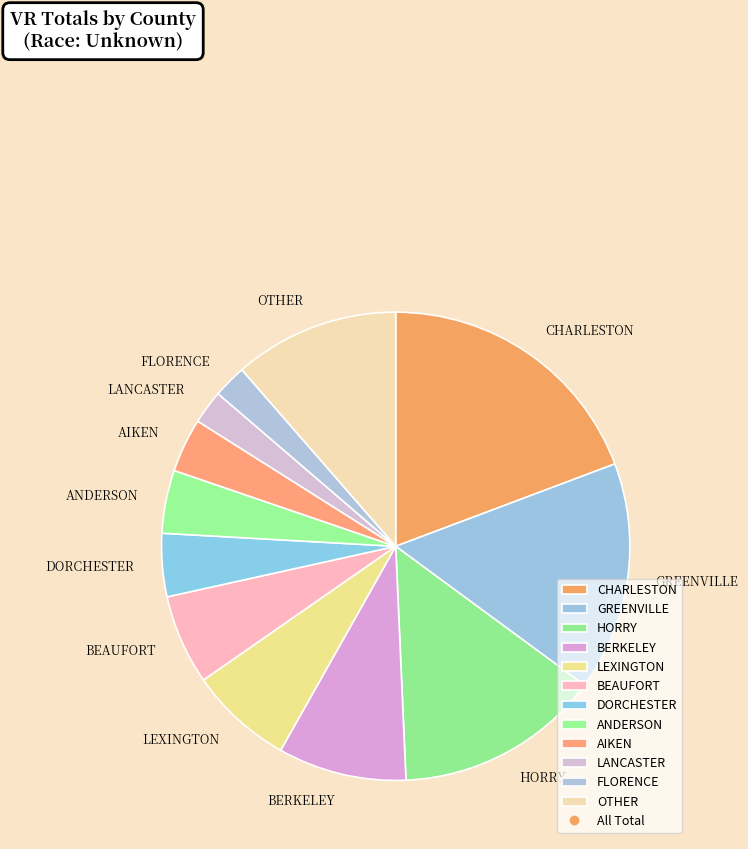

Does HORRY account for over 50% of the chart?

No